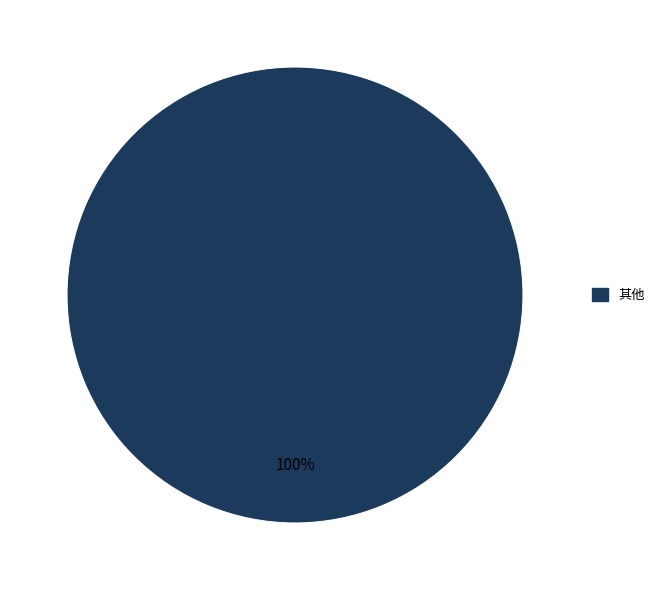

Is it true that 其他 is 100% of the pie?

True